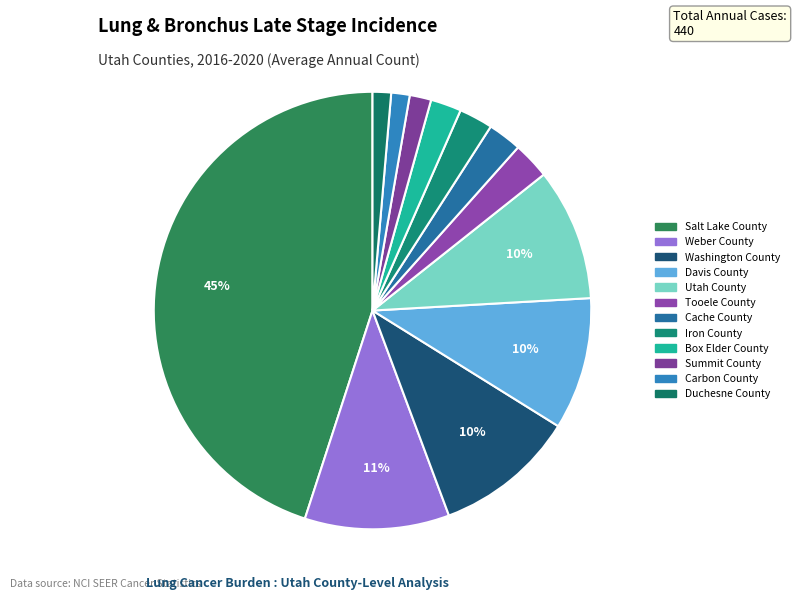

Does Summit County represent more than half of the total?

No